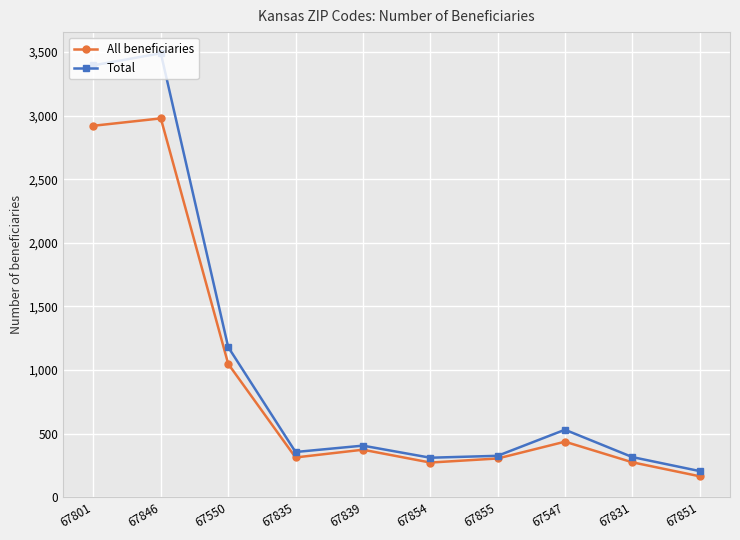

What is the minimum value shown in the chart?

164